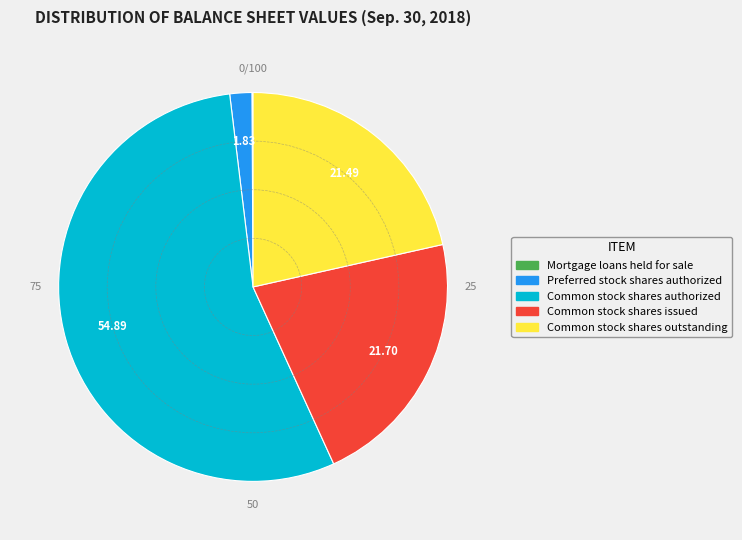

Does any single category account for the majority?

Yes